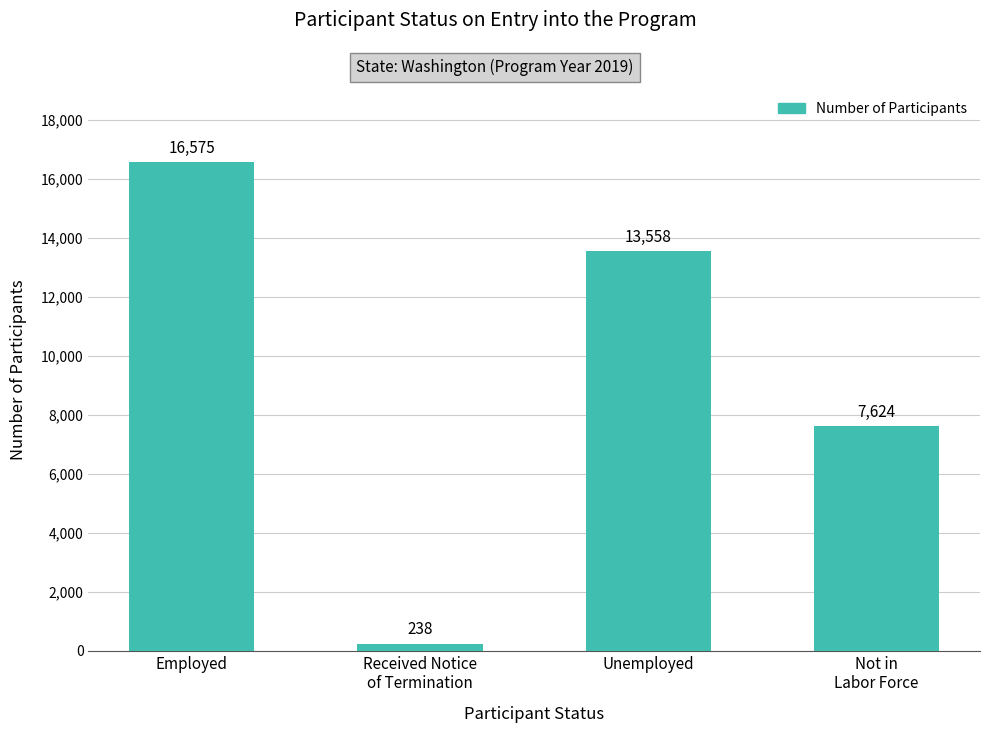

What is the sum of the values at Received Notice
of Termination and Unemployed?

13796